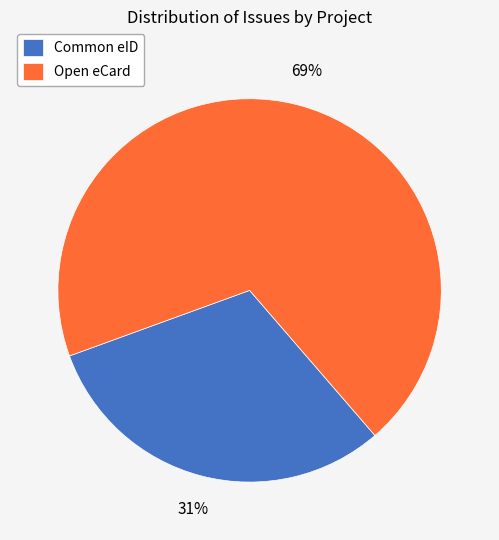

Is there a majority slice in this chart?

Yes